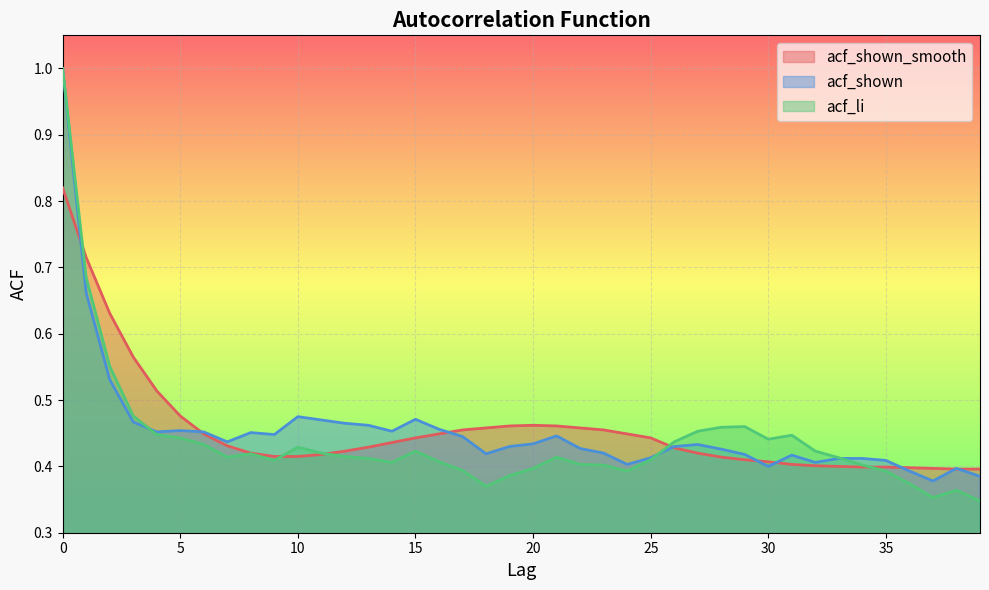

At which category does the chart reach its minimum across all series?

39